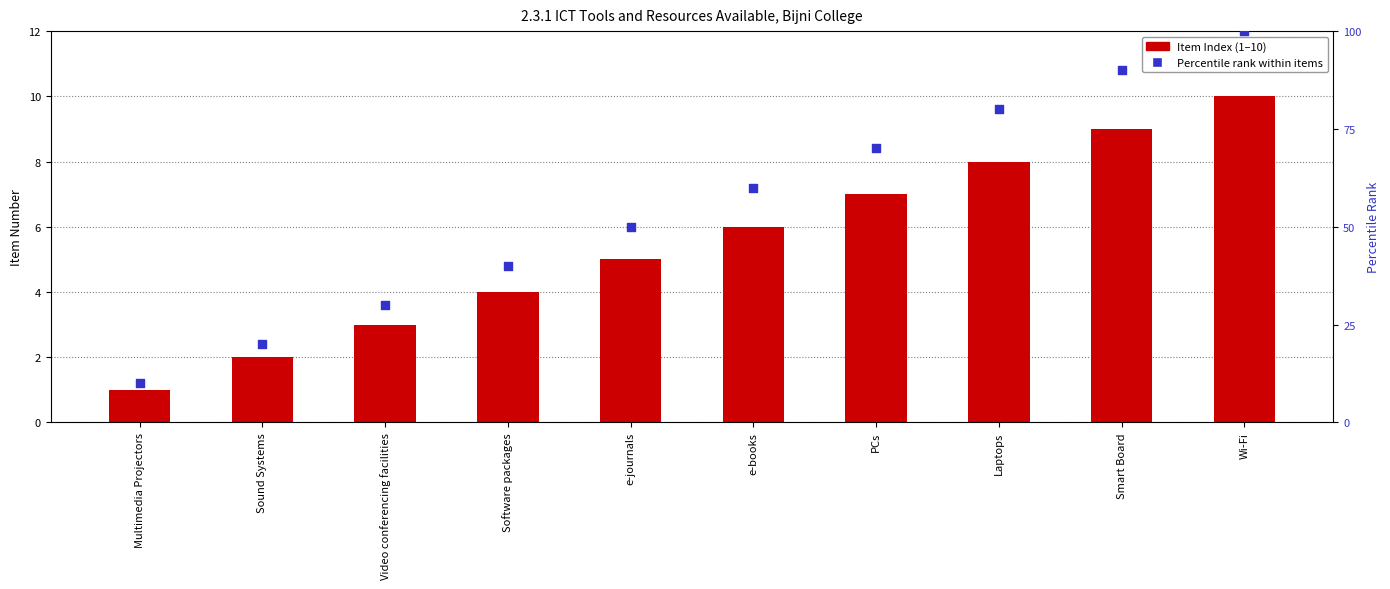

Is the value of Percentile rank within items at Smart Board greater than the value of Item Index at PCs?

Yes